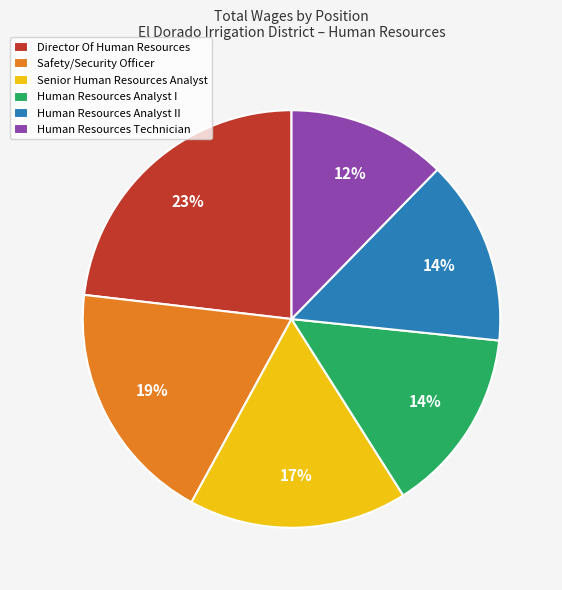

To the nearest percent, what portion does Director Of Human Resources represent?

23%